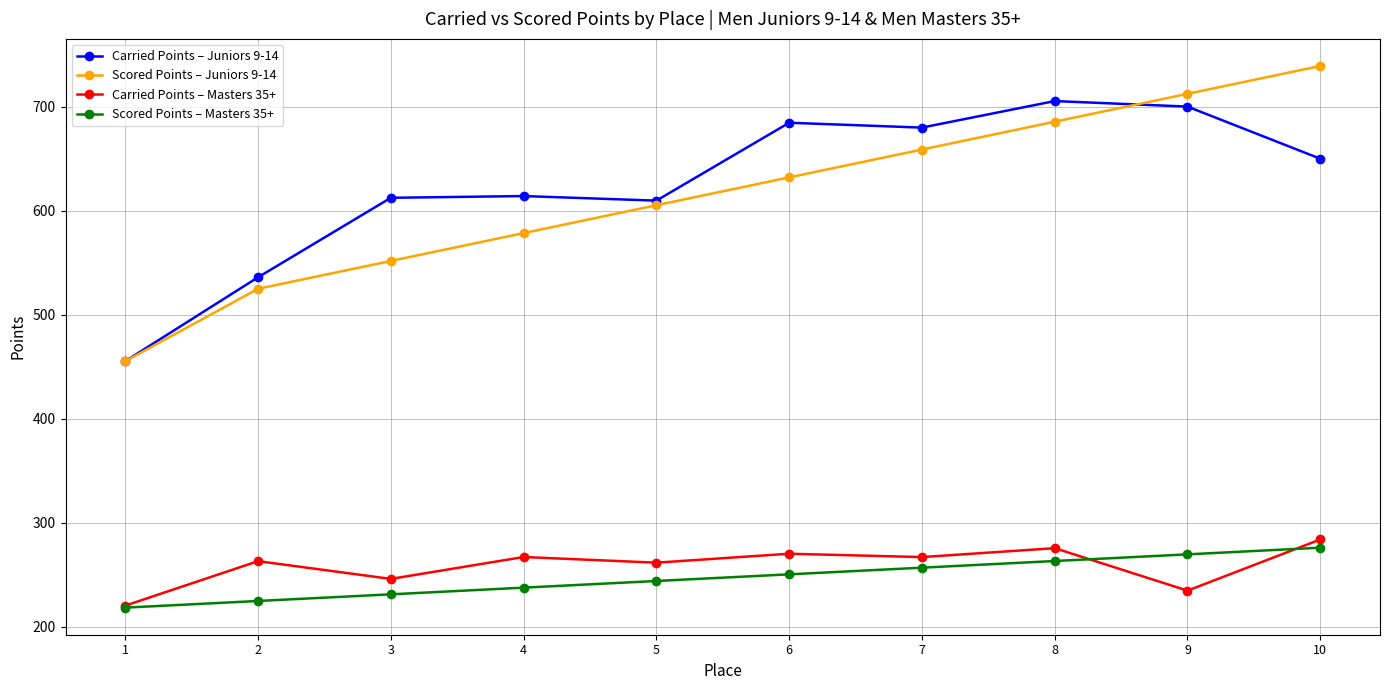

Is the value of Carried Points – Juniors 9-14 at 7 greater than the value of Scored Points – Masters 35+ at 2?

Yes